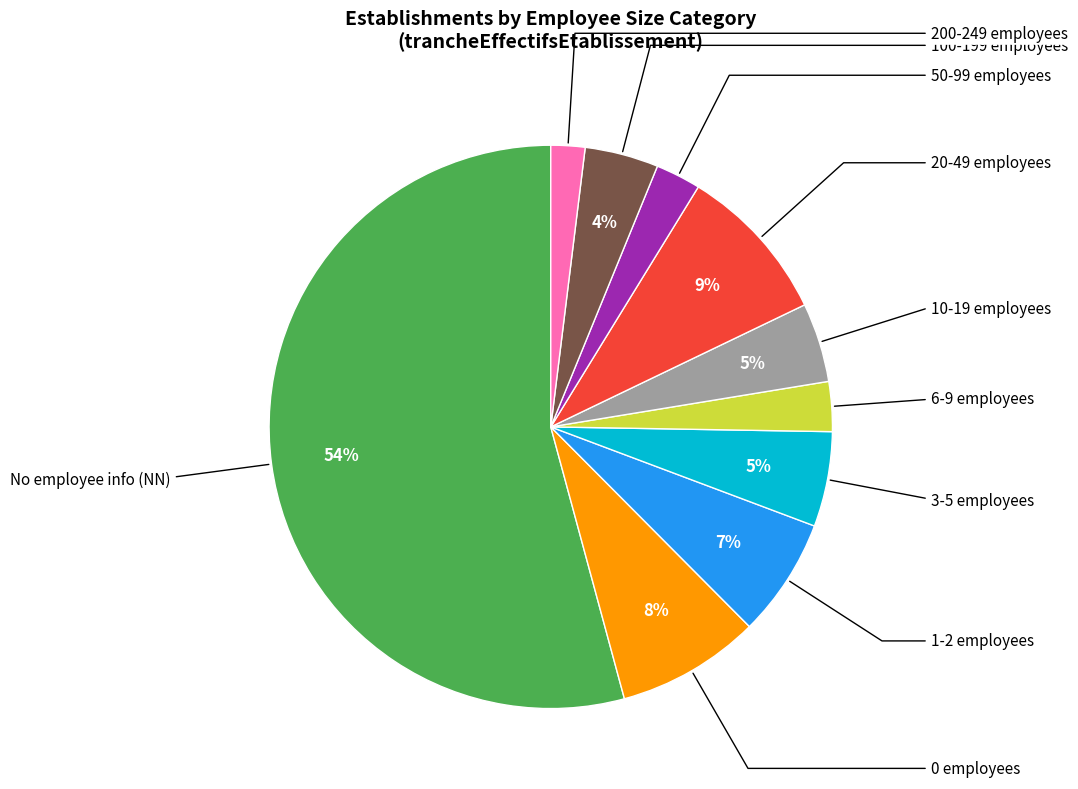

Does any single category account for the majority?

Yes